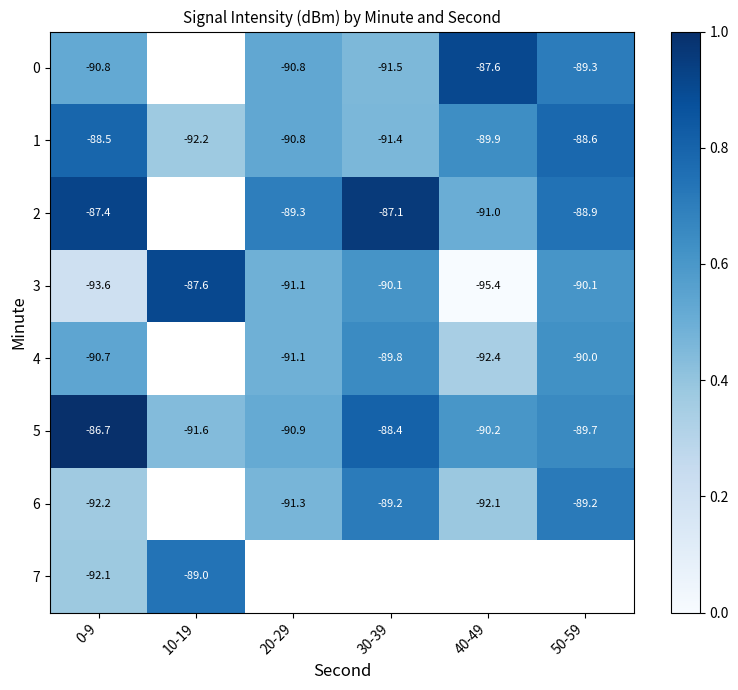

Is the value of 6 at 30-39 greater than the value of 5 at 10-19?

Yes